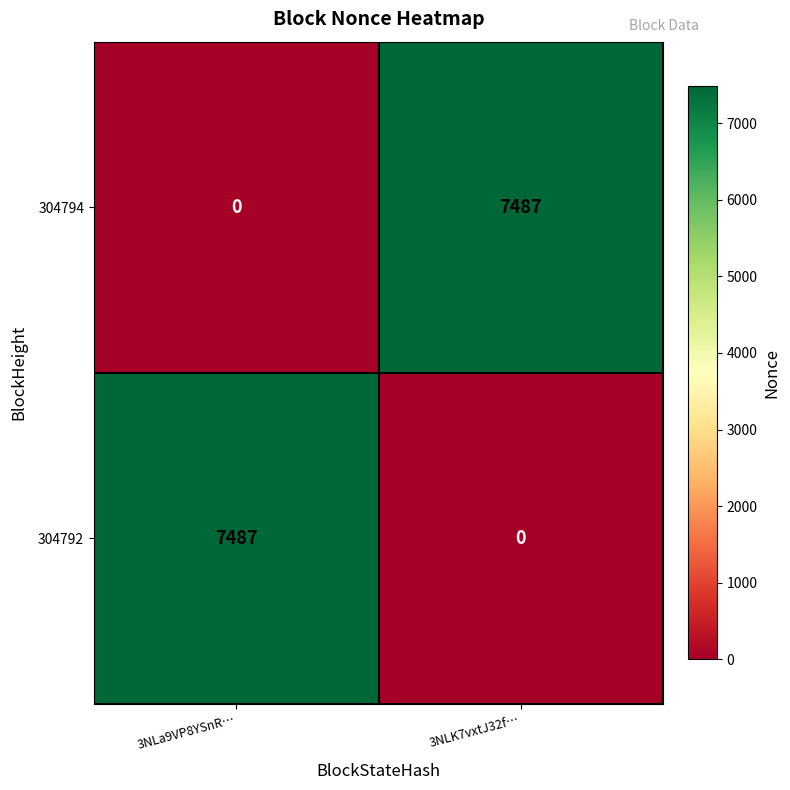

What is the average value of the 304792 series?

3744